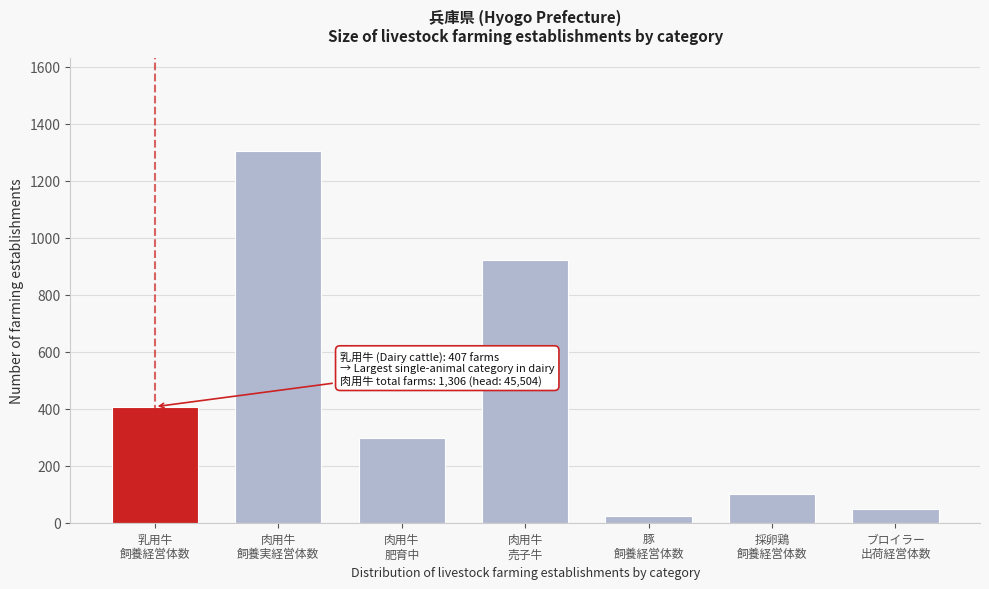

Reading right to left, what are all the values shown in this chart?

47	102	22	923	299	1306	407